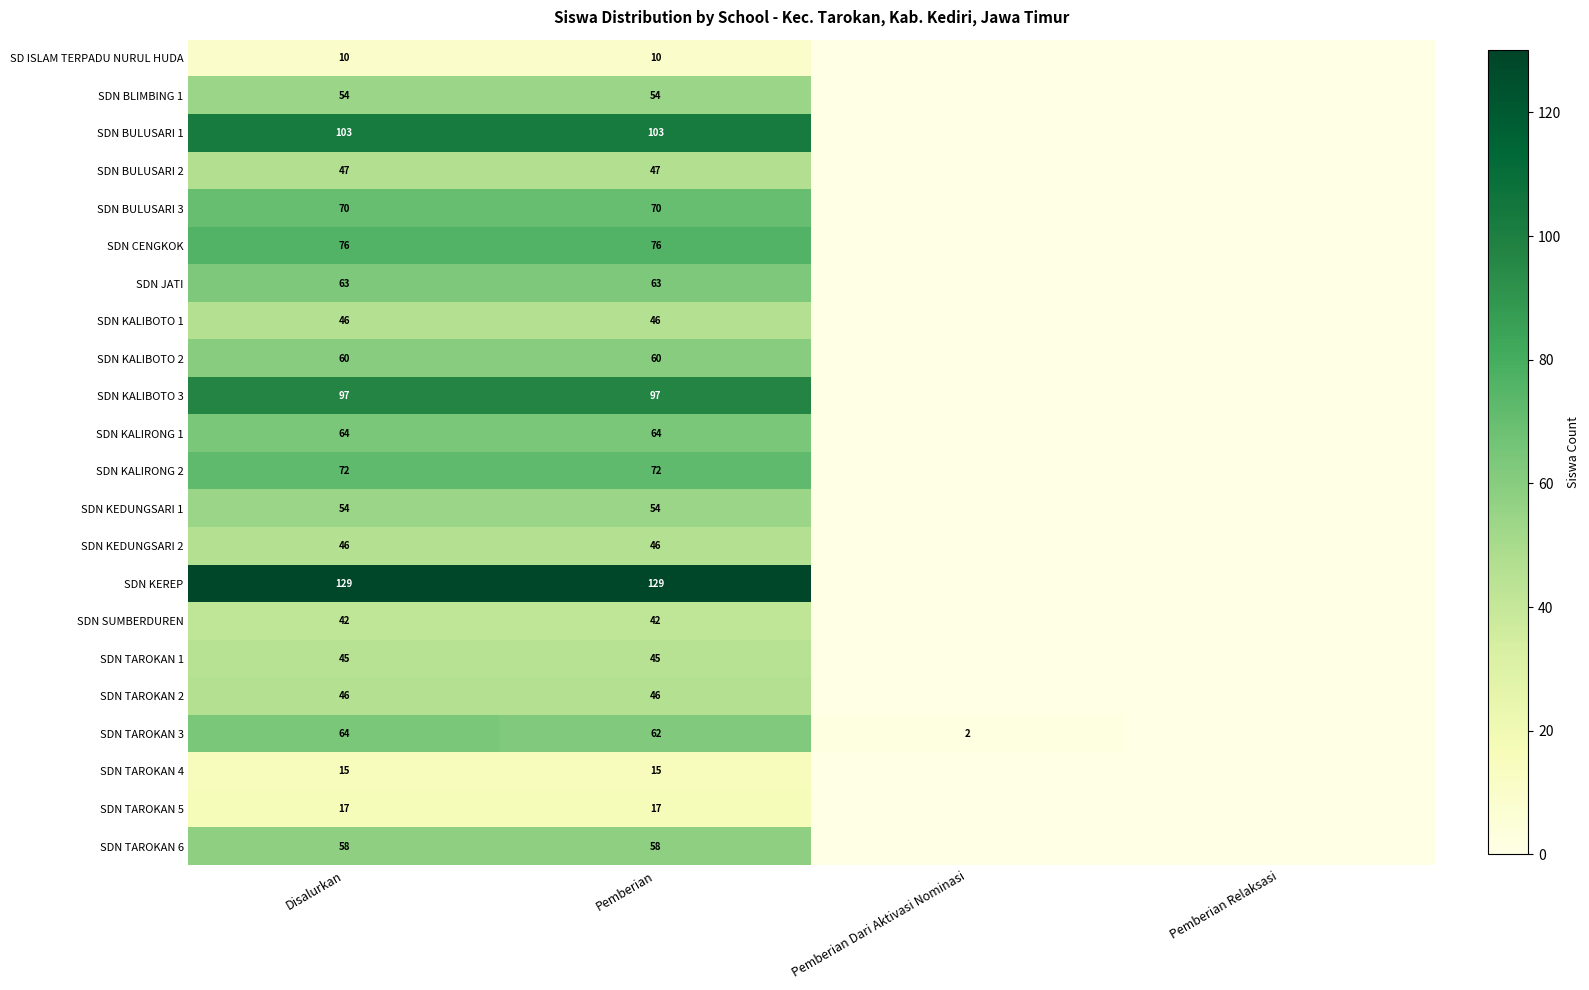

At which category is the sum across all series the highest?

Disalurkan